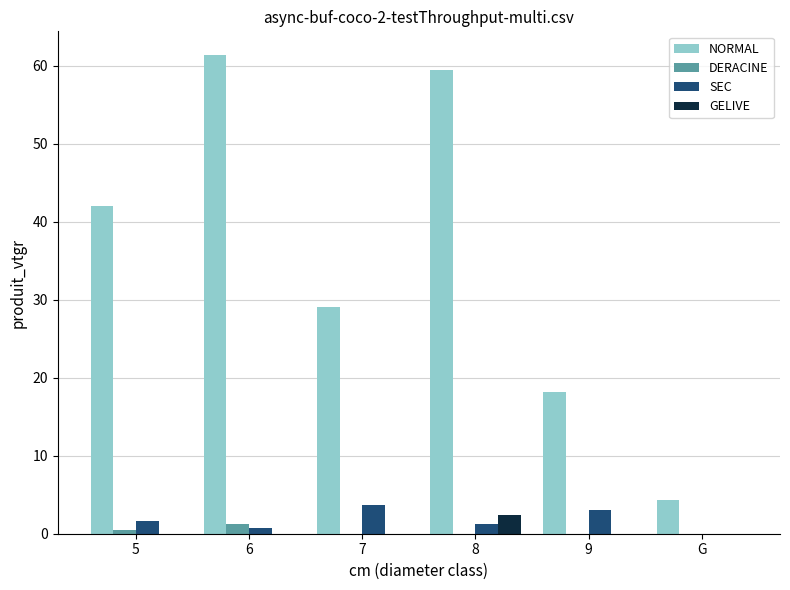

How many positive values does the SEC series have?

5